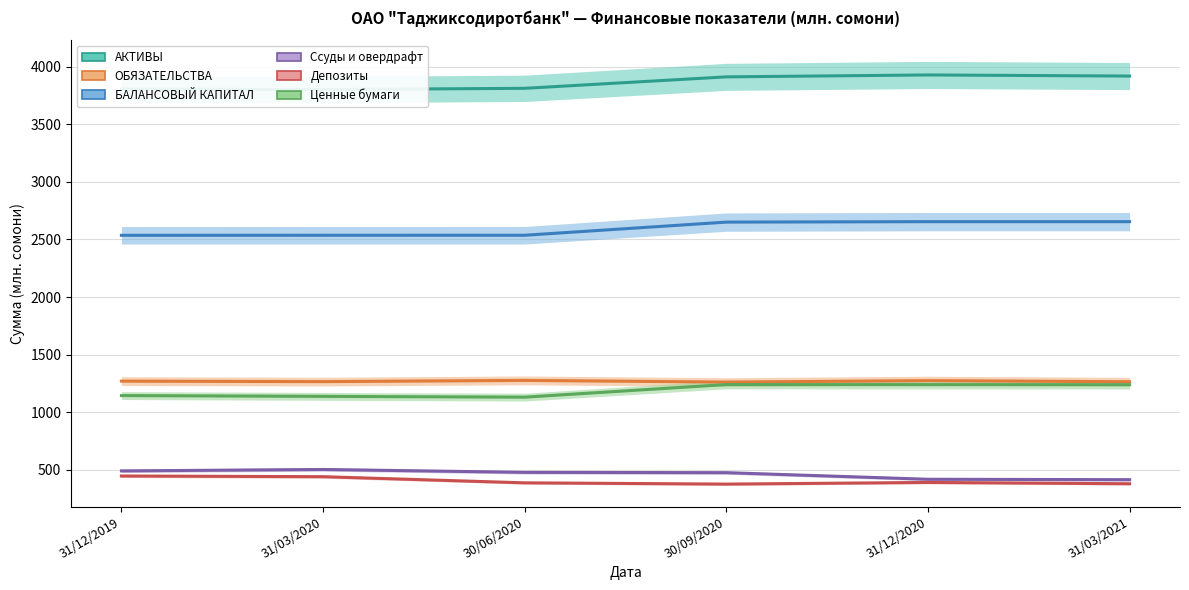

List the series in order of their peak value, highest first.

АКТИВЫ, БАЛАНСОВЫЙ КАПИТАЛ, ОБЯЗАТЕЛЬСТВА, Ценные бумаги, Ссуды и овердрафт, Депозиты